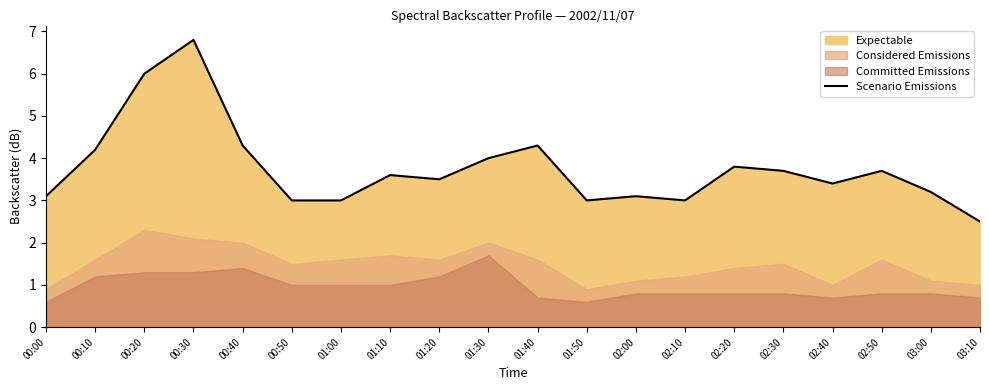

What is the sum of all values?

75.2